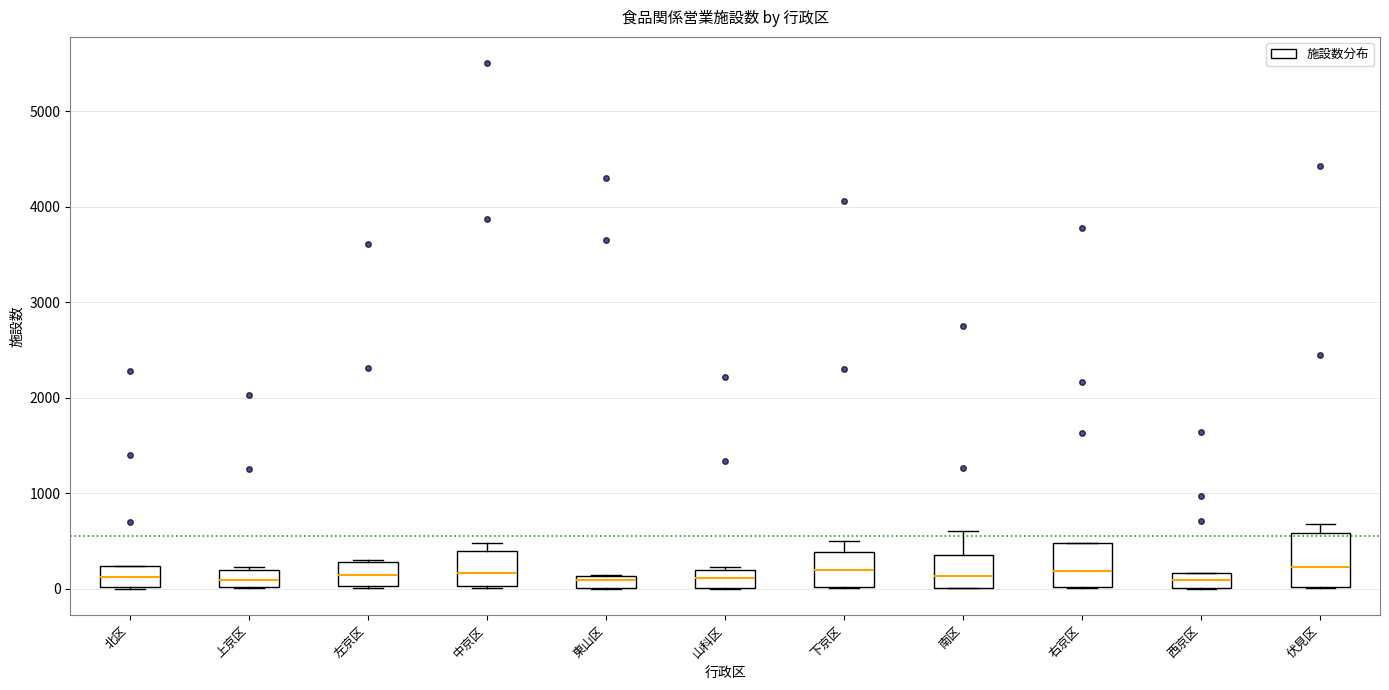

Comparing the boxes themselves (not the whiskers), which one is the tallest?

伏見区